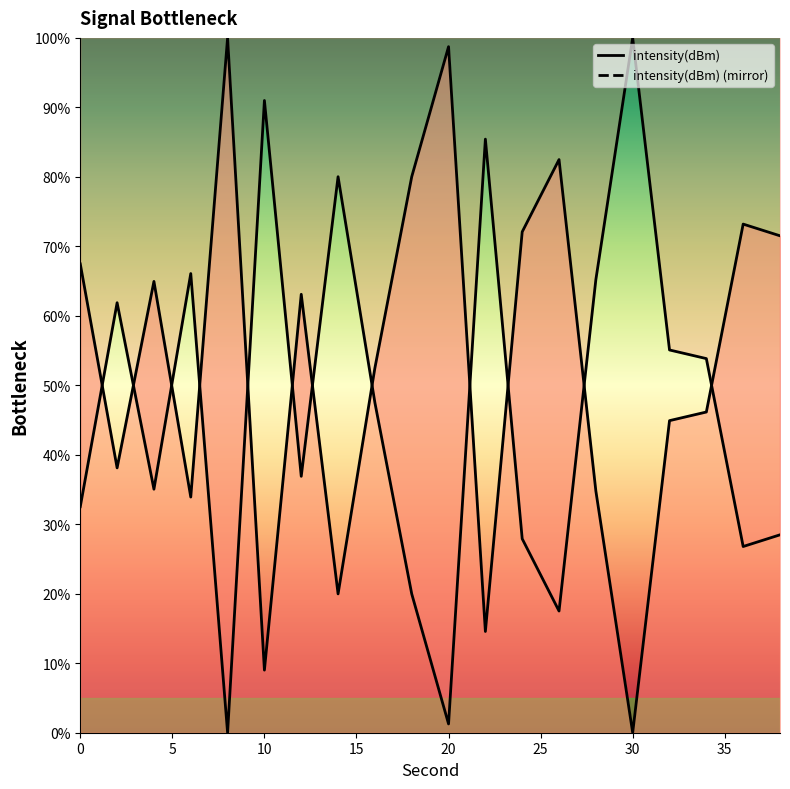

True or false: the data shows 52.5 at 16.

True